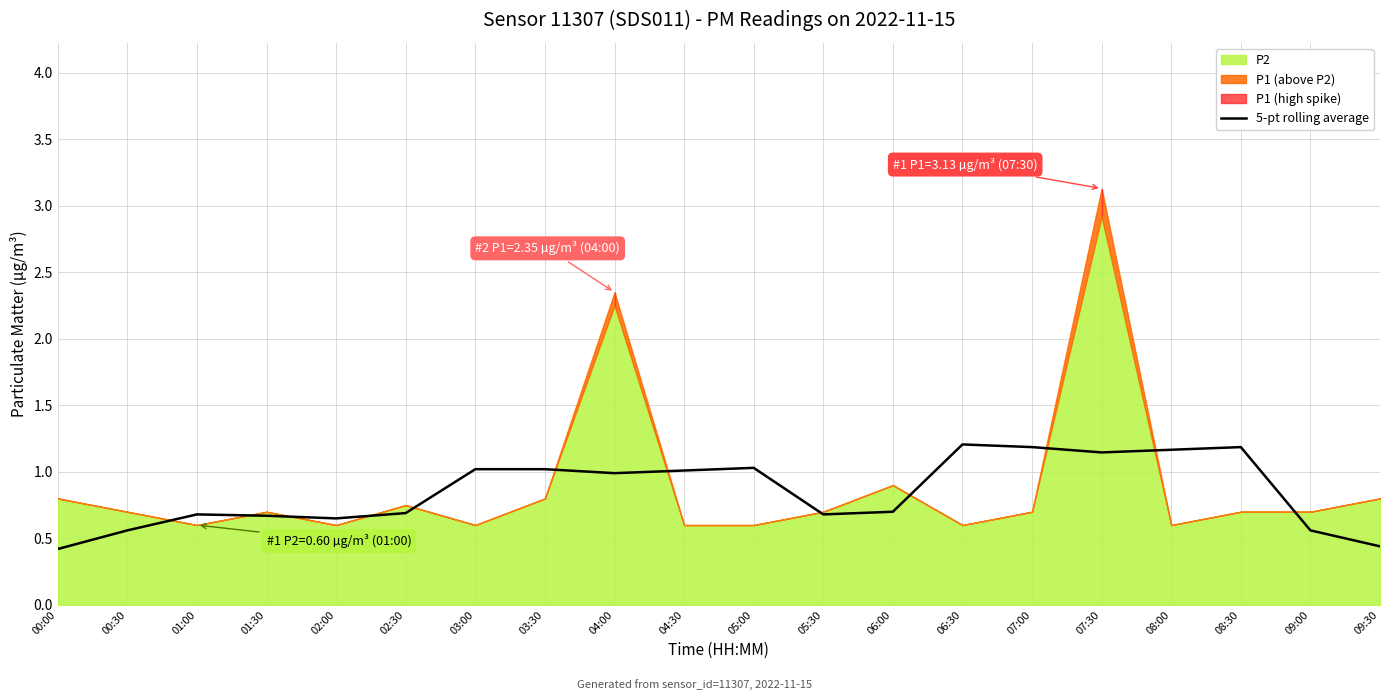

Where is the data nearest to the value 0?

00:00